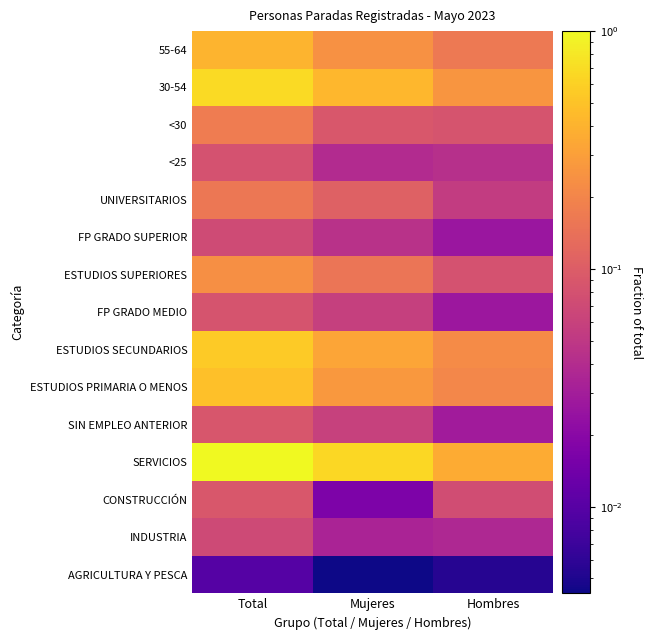

Which has a higher value, Hombres or Total?

Total